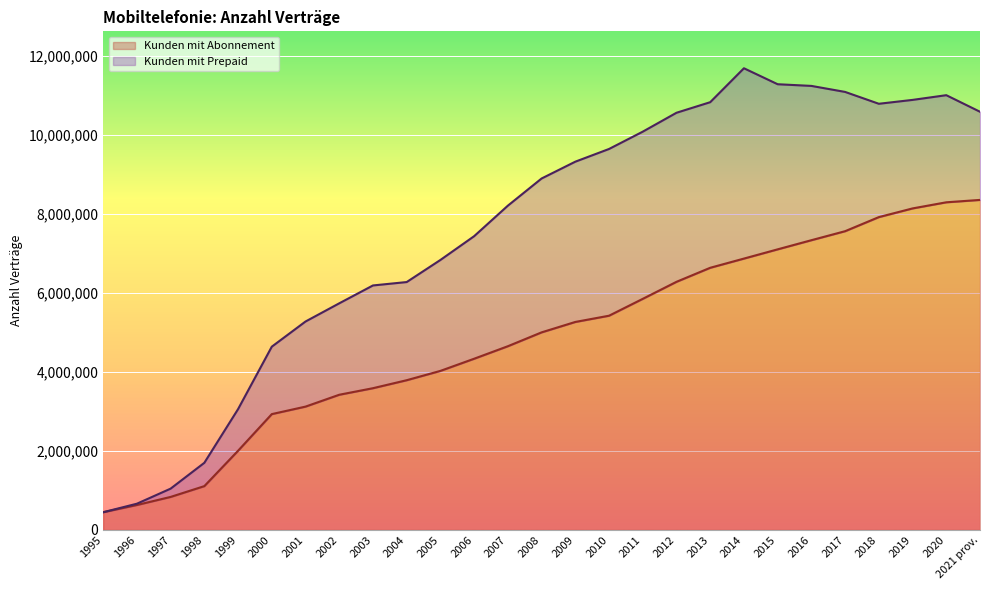

Where does the data first go above 5001049?

2009